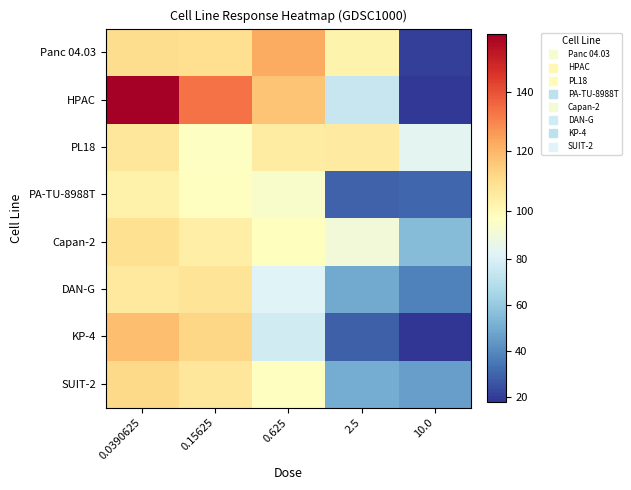

What is the spread (max minus min) of values at 0.0390625?

56.1